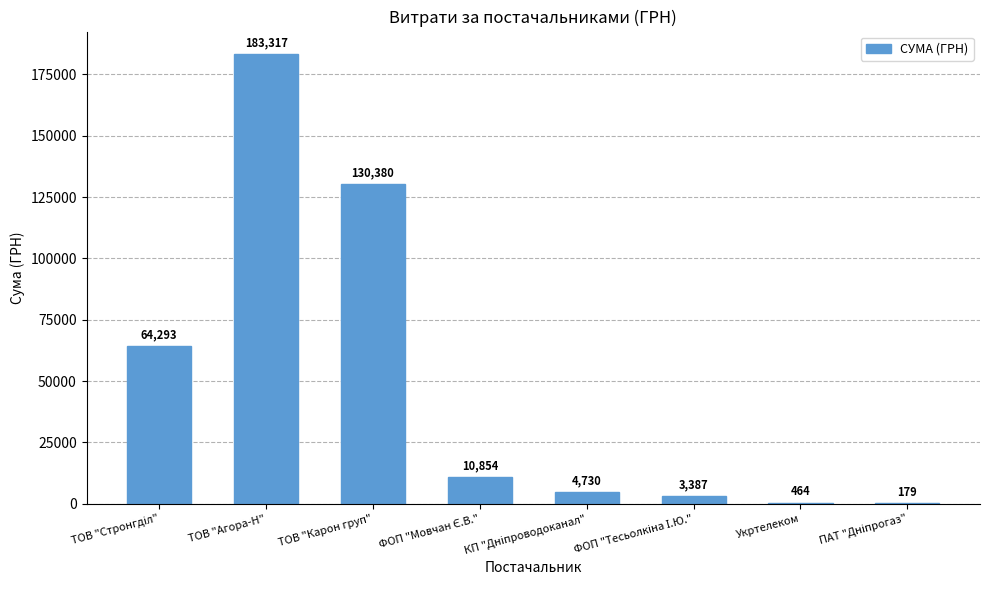

True or false: the data shows 72511.1 at ТОВ "Карон груп".

False